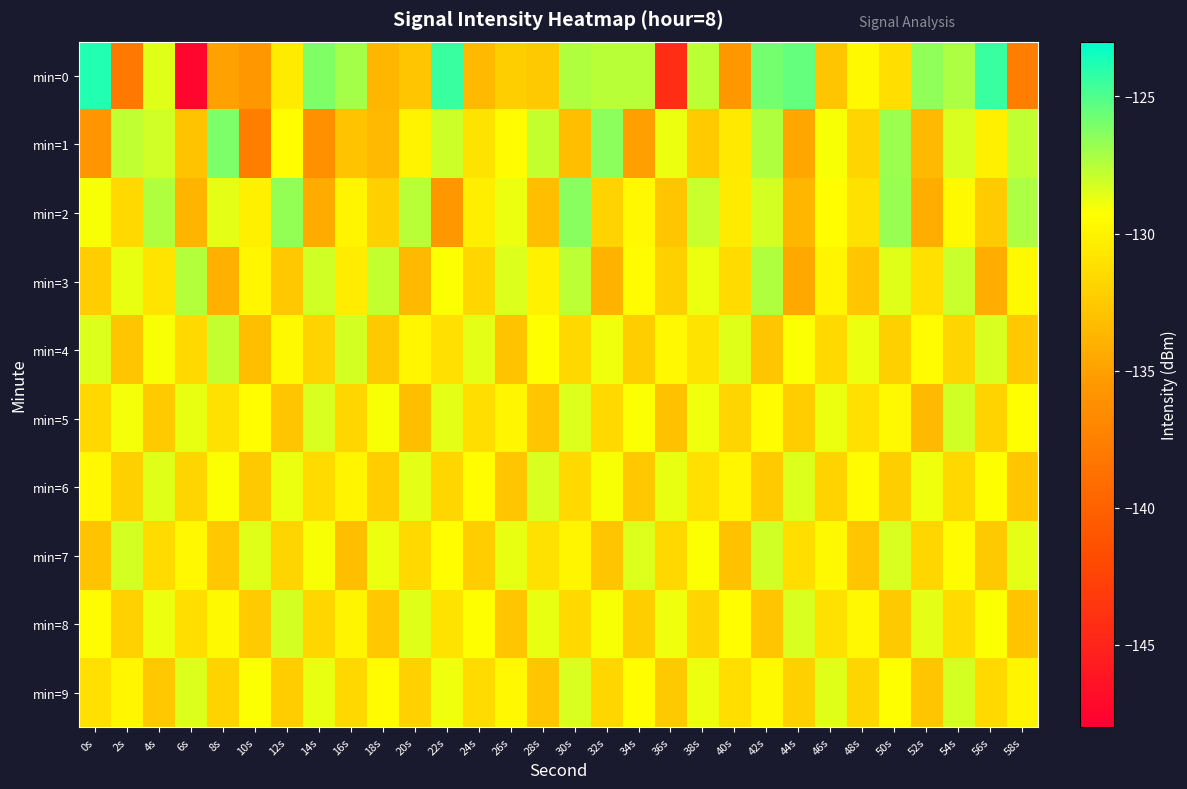

Which series has the largest range (max minus min)?

min=0